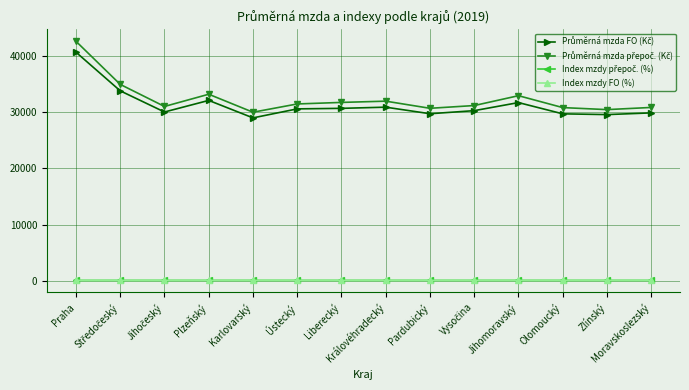

What is the maximum value shown in the chart?

42553.0